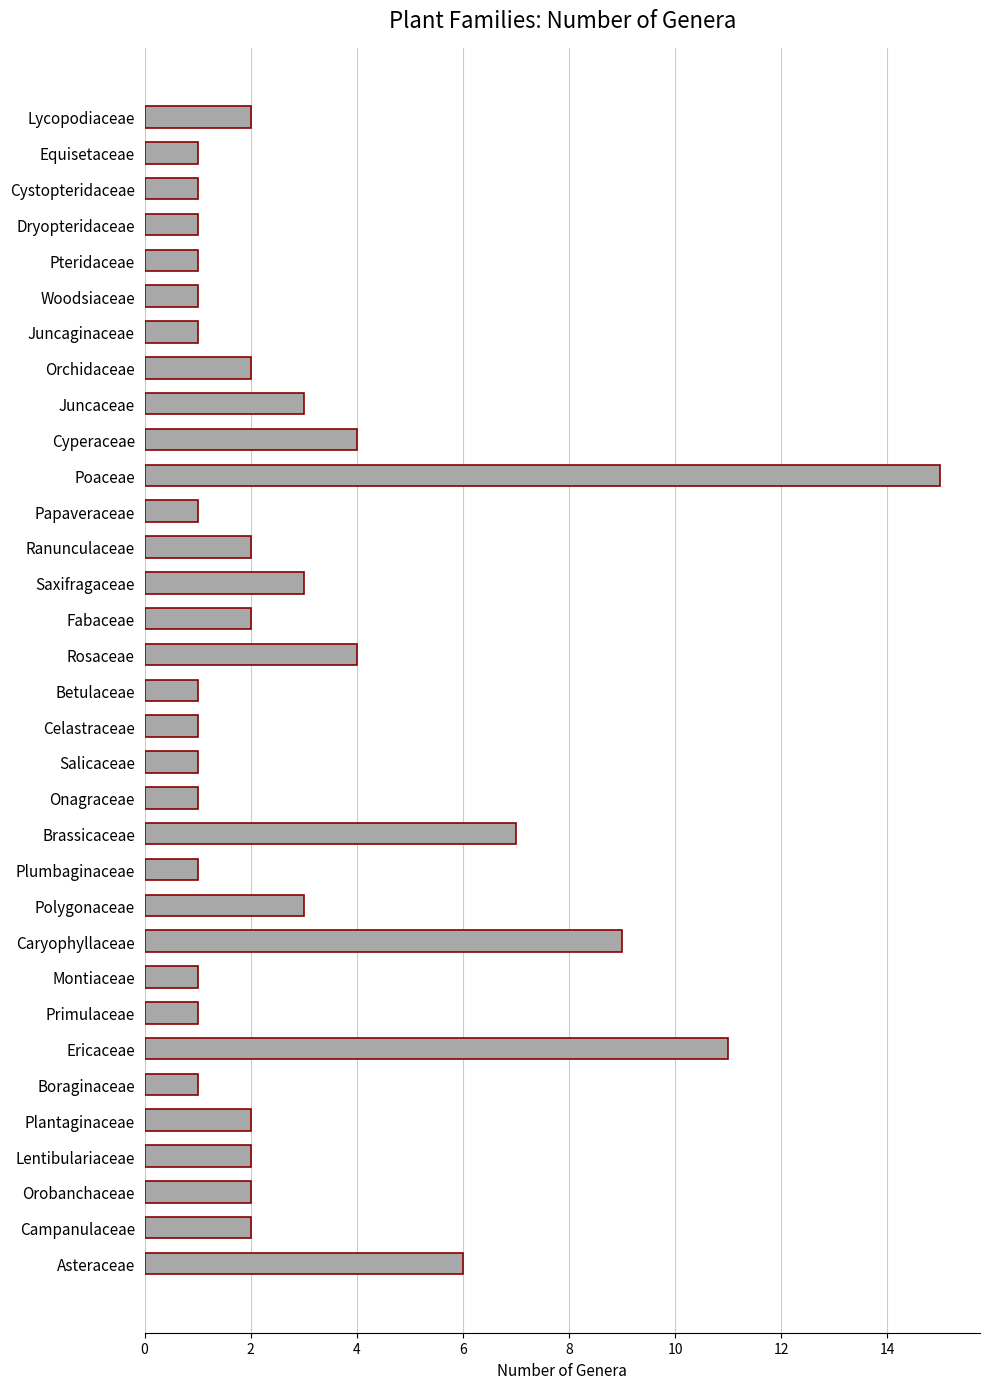

What is the average value?

3